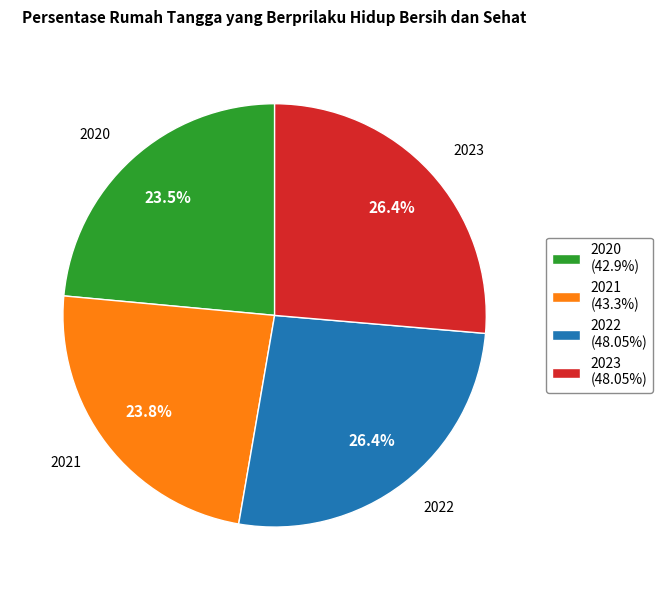

Combined, do 2020 and 2021 account for over 50%?

No